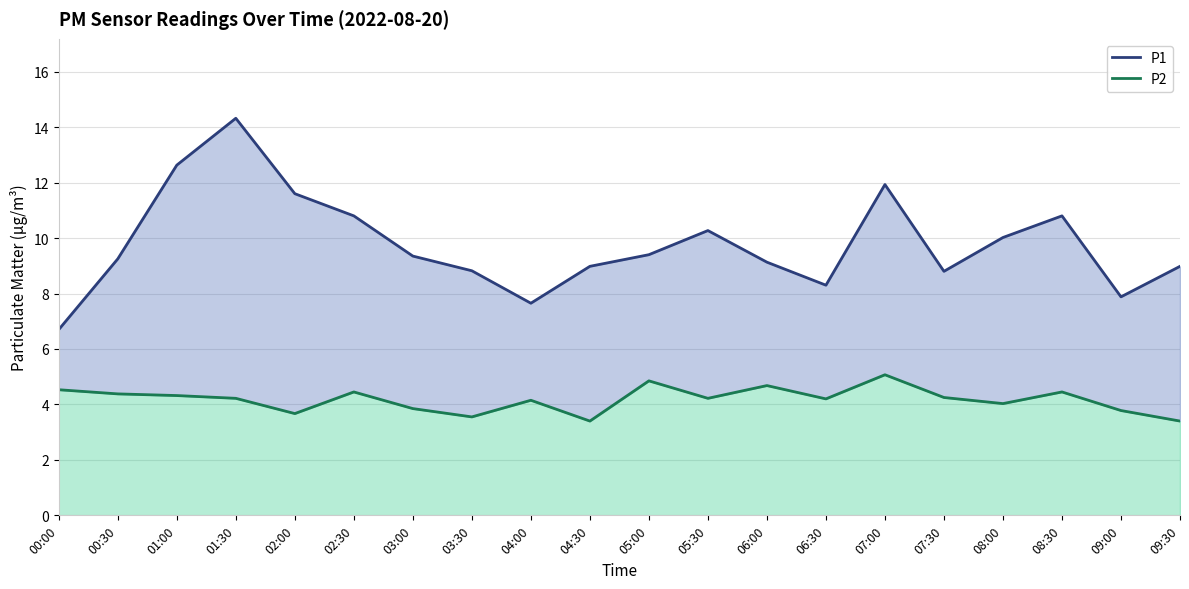

What is the difference between the maximum and second lowest values in the P2 series?

1.7